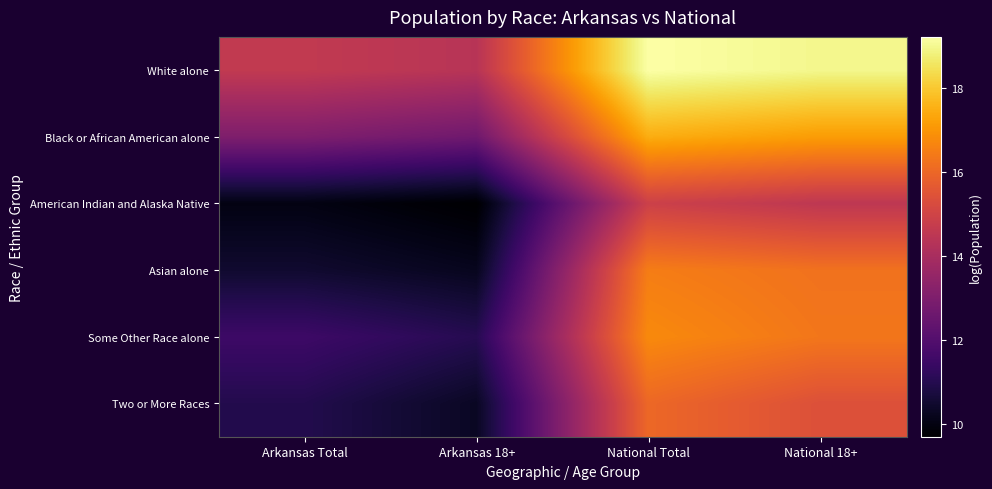

Between National Total and National 18+, which is larger?

National Total